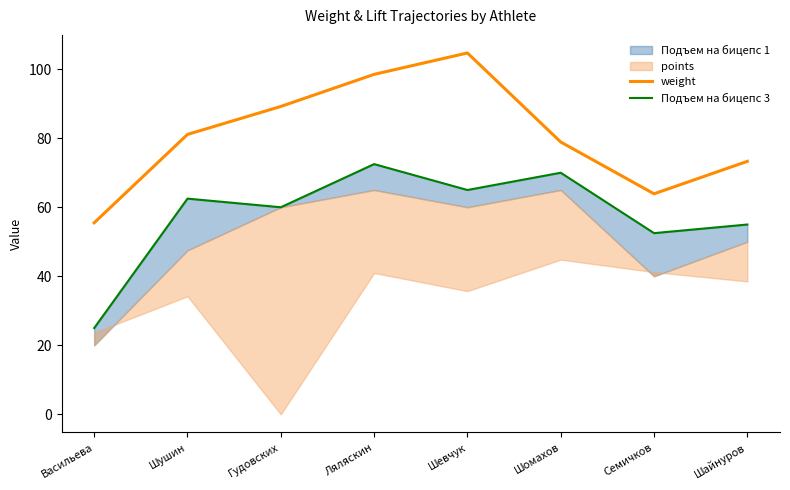

At how many categories does at least one series exceed 86?

3